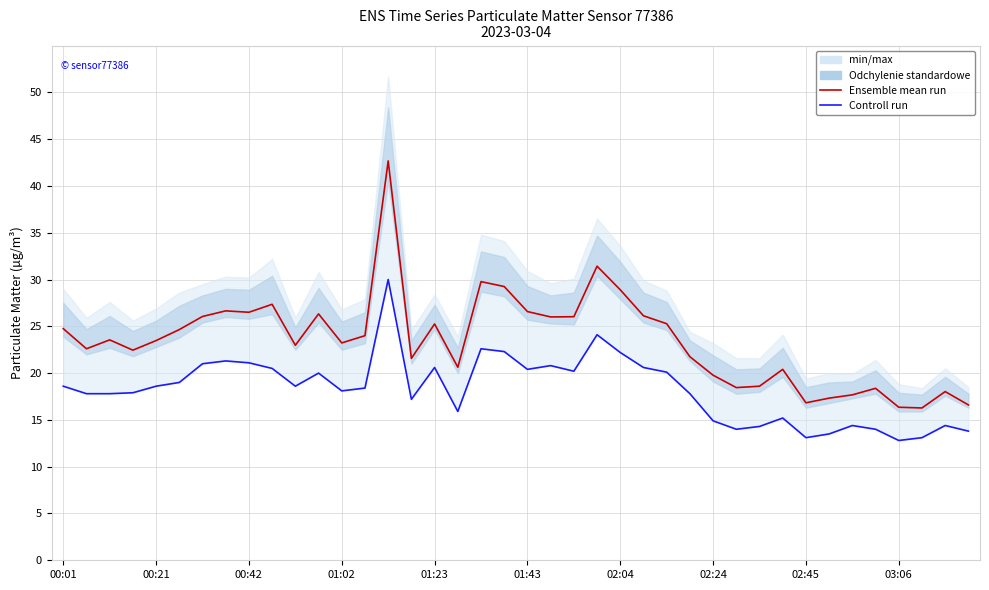

What is the difference between the second highest and second lowest values in the Controll run series?

11.0